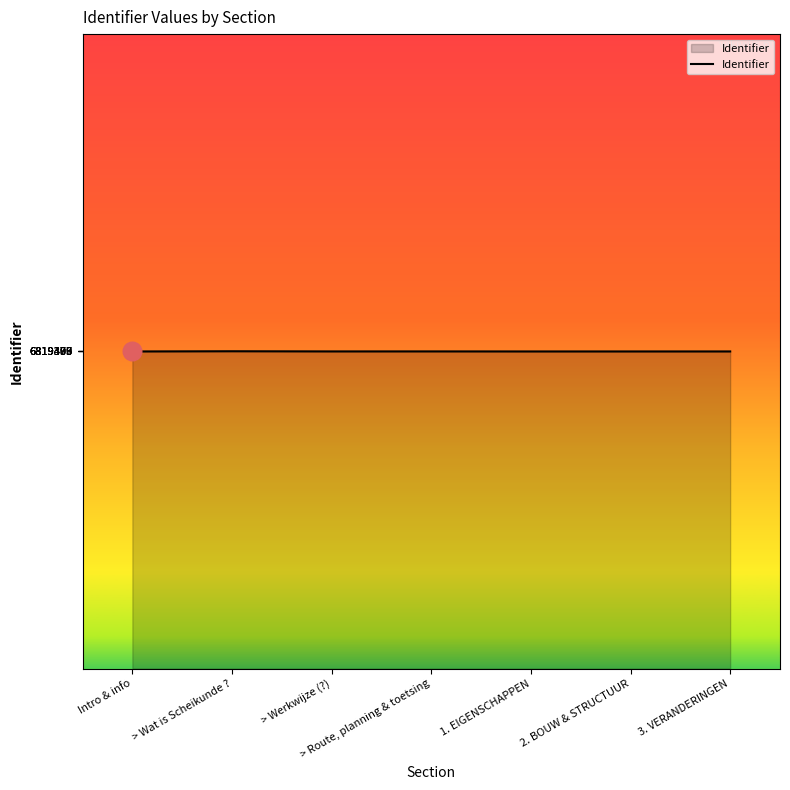

What is the change in value from 1. EIGENSCHAPPEN to 2. BOUW & STRUCTUUR?

+1